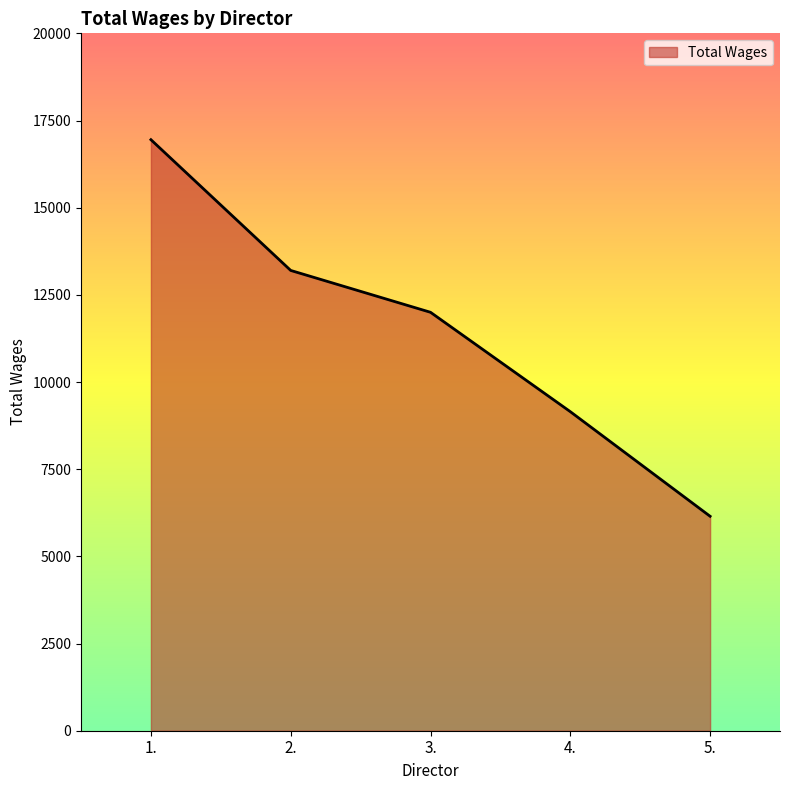

What is the smallest value displayed?

6150